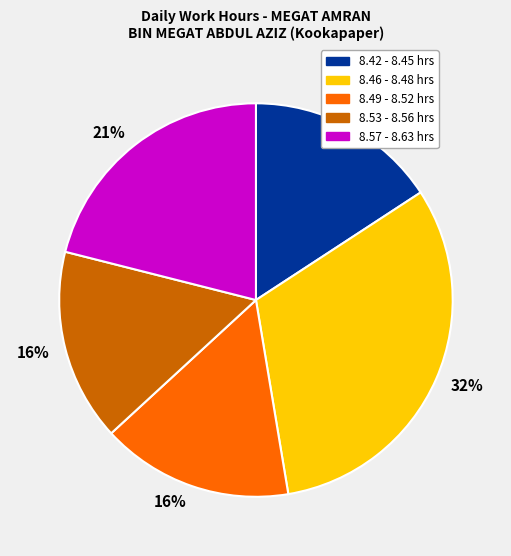

To the nearest percent, what is the average slice percentage?

20%